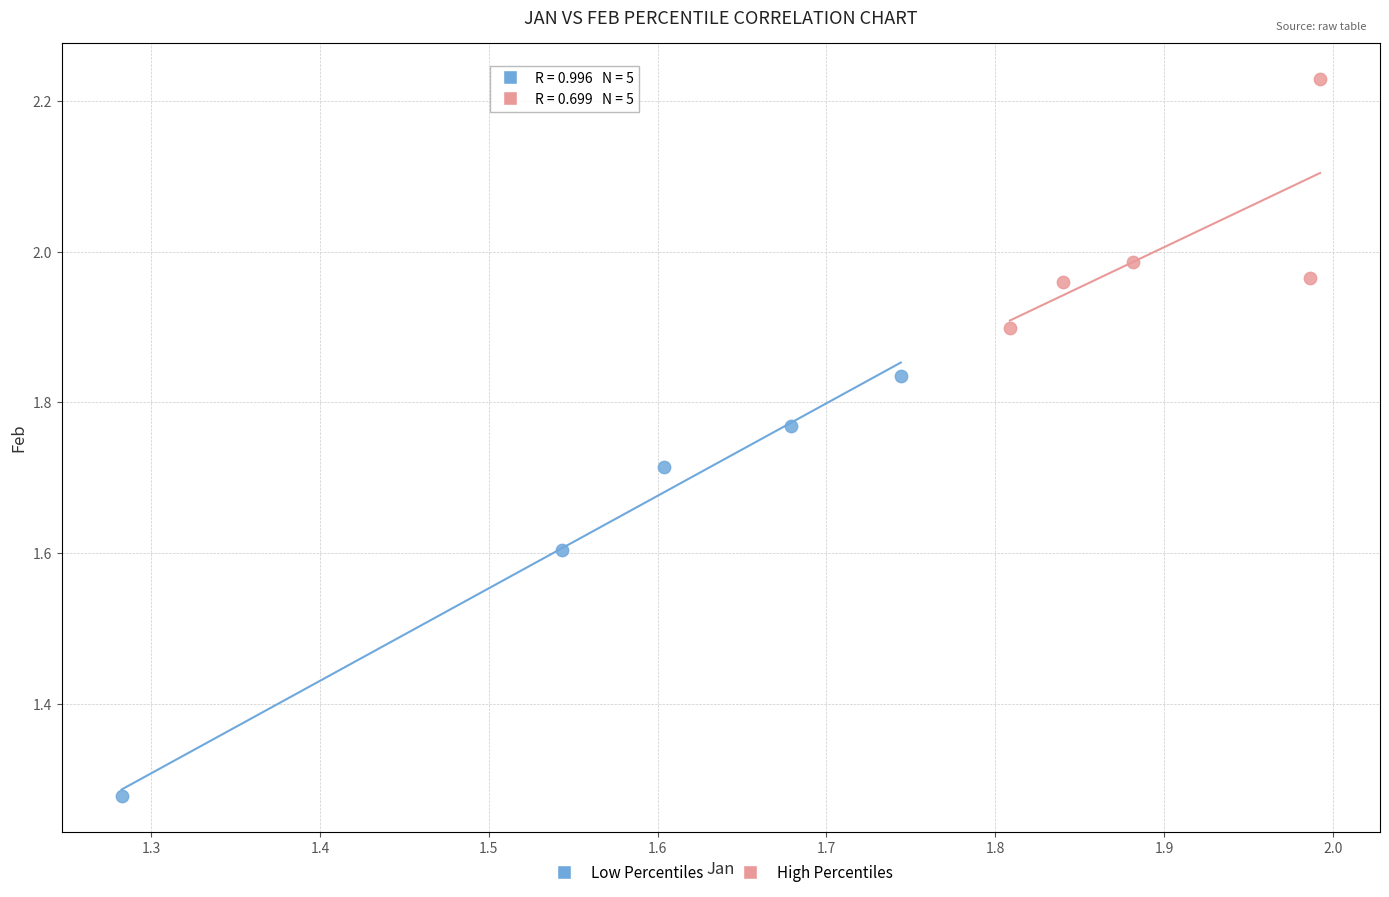

Which series contains the lowest Y value?

Low Percentiles